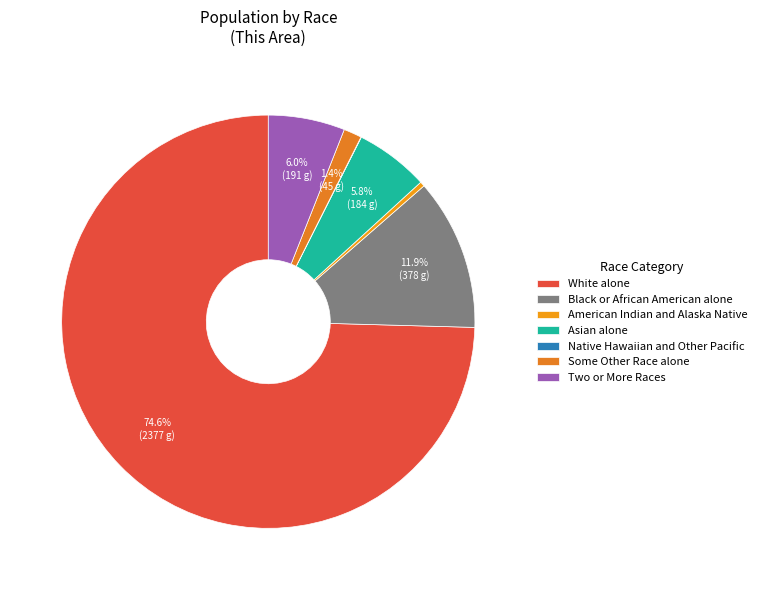

Which slice is the smallest?

Native Hawaiian and Other Pacific